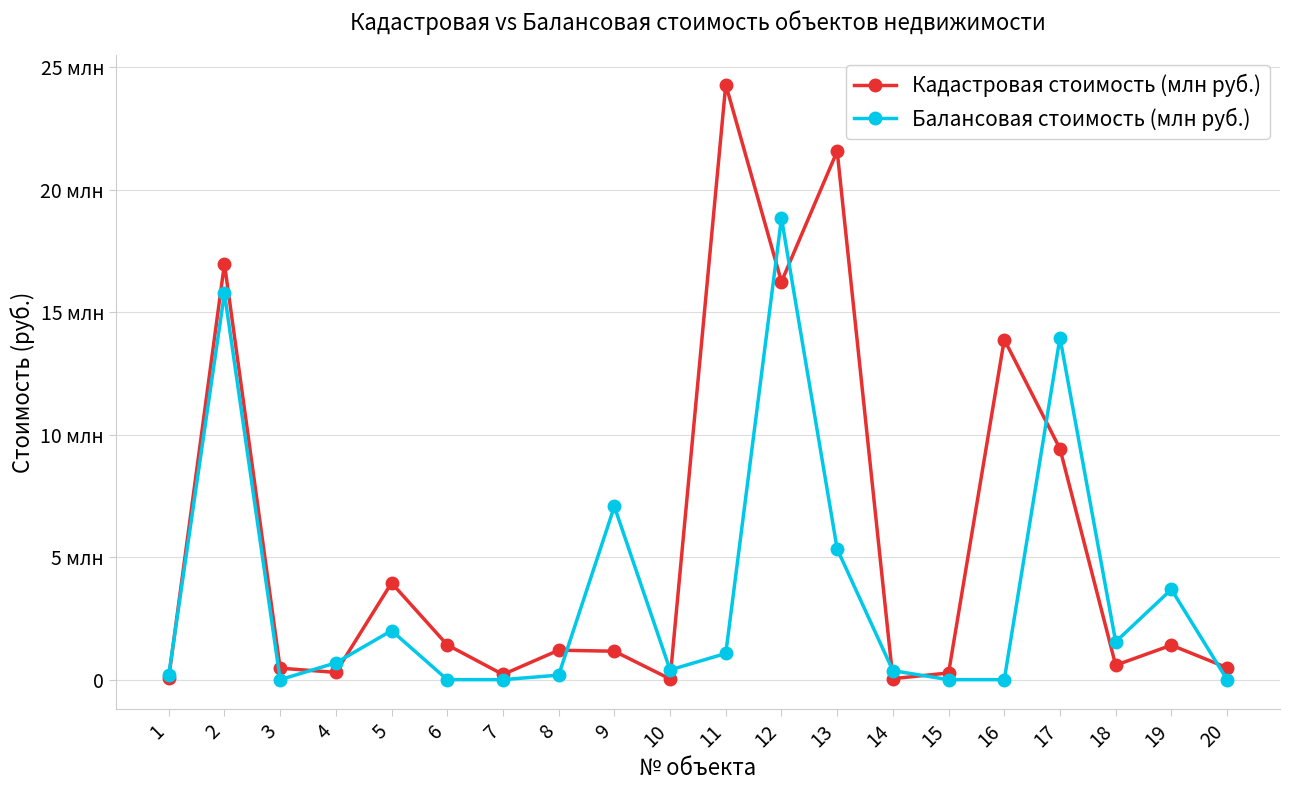

At how many categories does at least one series exceed 15290124?

4